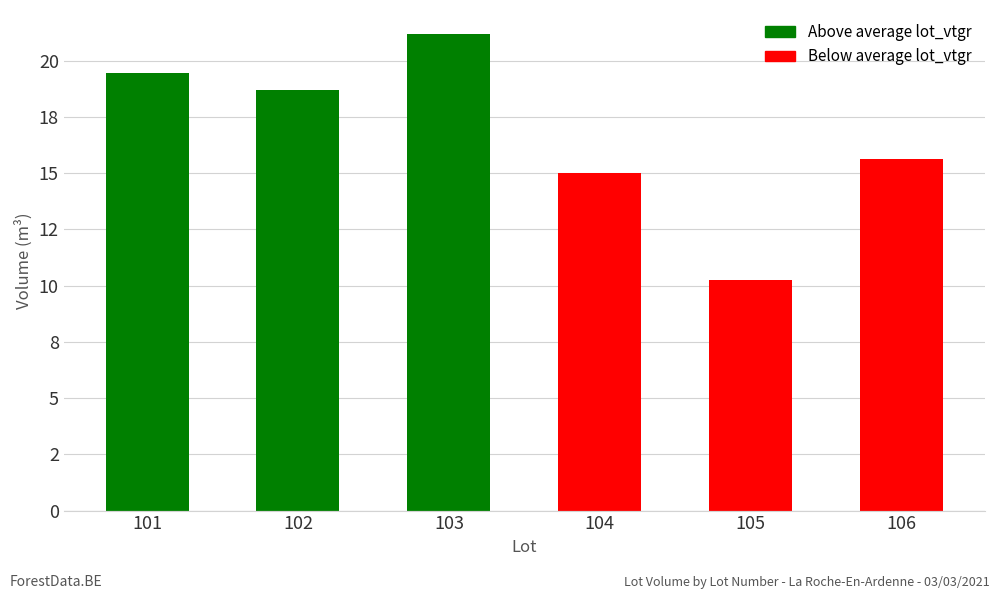

Are the bars horizontal?

No